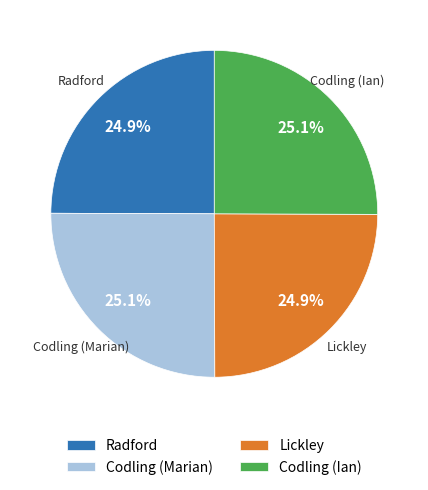

To the nearest percent, what is the combined percentage of Codling (Marian) and Radford?

50%